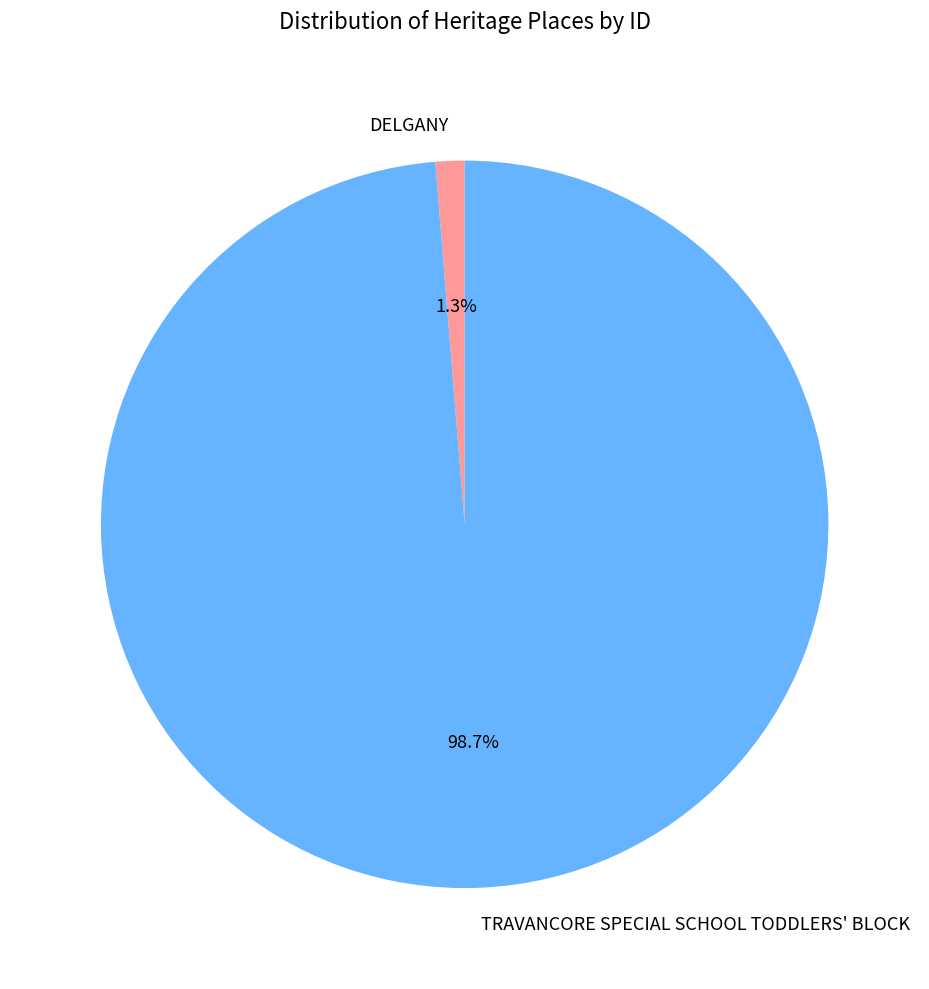

Is it true that TRAVANCORE SPECIAL SCHOOL TODDLERS' BLOCK is 91% of the pie?

False